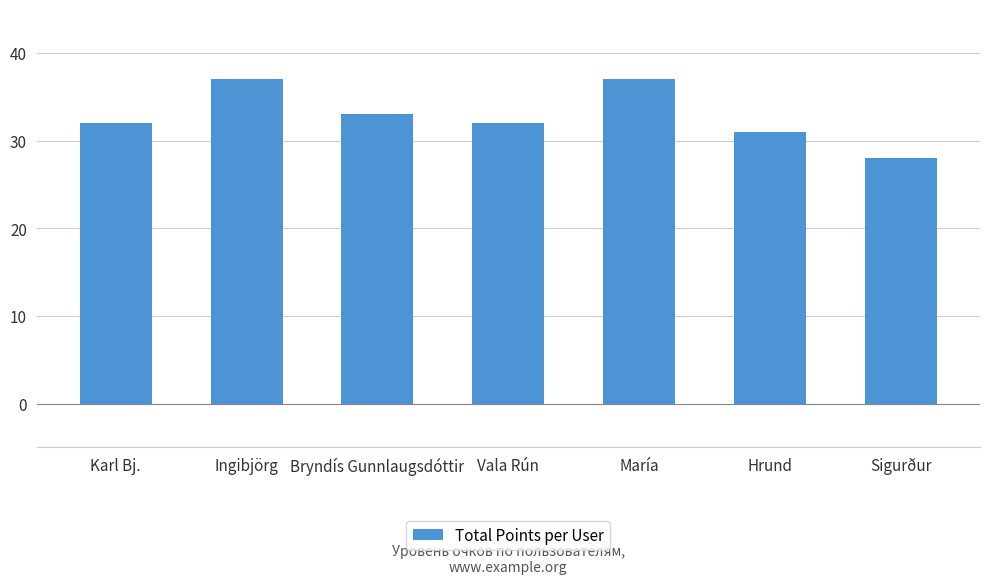

Approximately how many times larger is the value at Hrund compared to Ingibjörg?

0.8